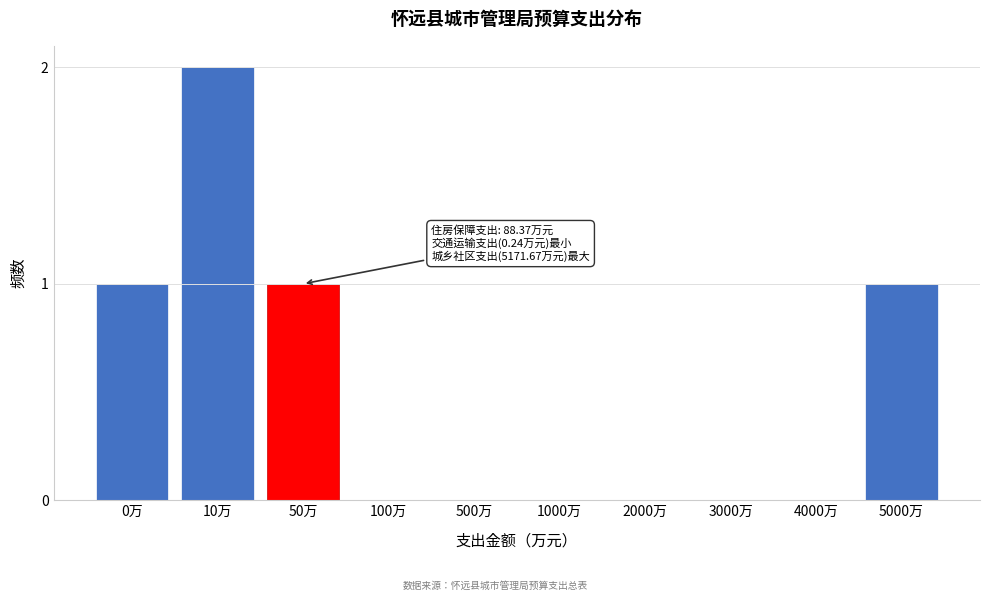

Reading left to right, what are all the values shown in this chart?

0万=1	10万=2	50万=1	100万=0	500万=0	1000万=0	2000万=0	3000万=0	4000万=0	5000万=1